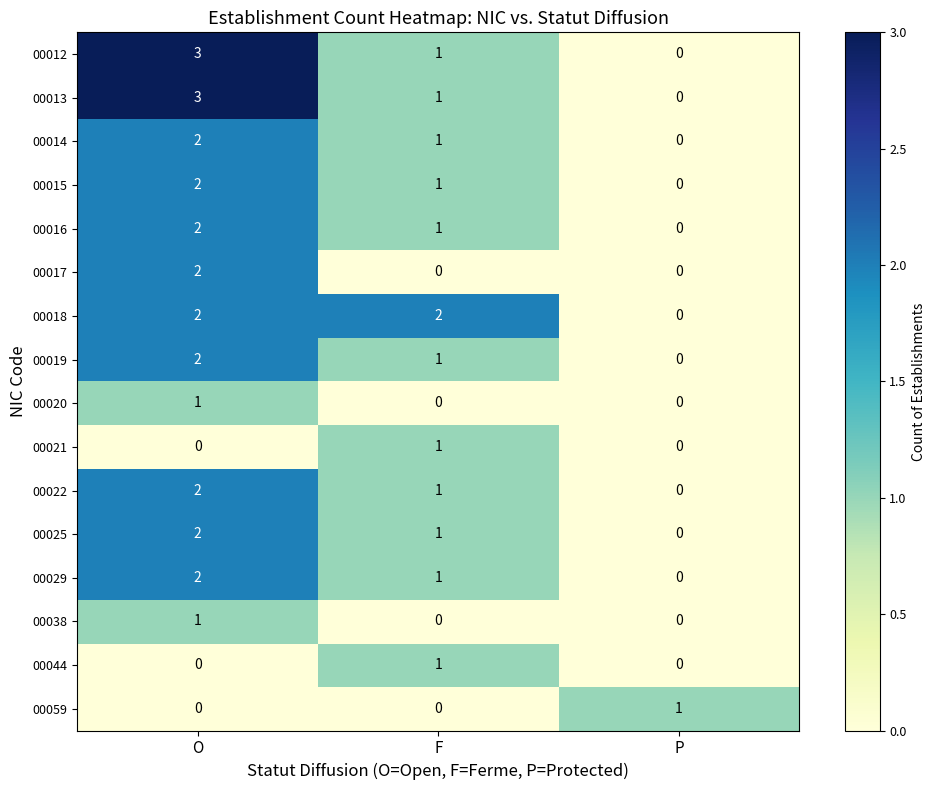

At which category is the sum across all series the highest?

O